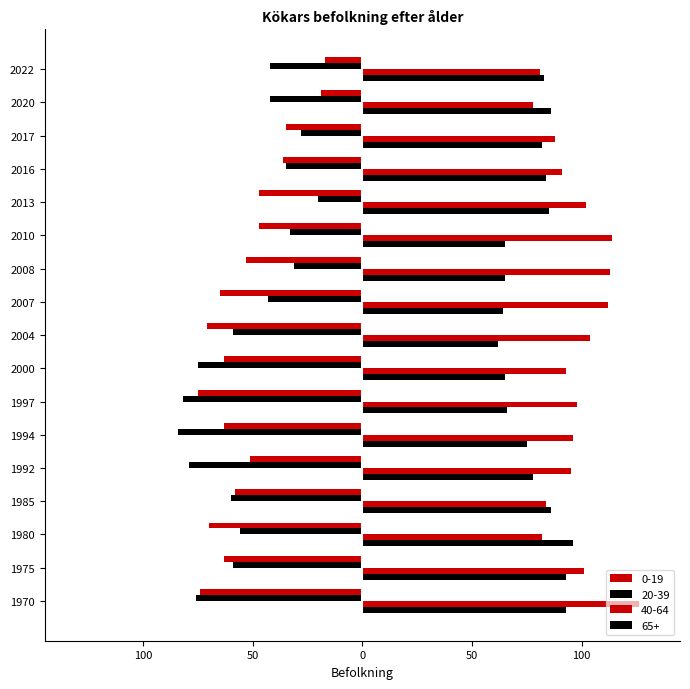

At which category is the sum across all series the highest?

2013